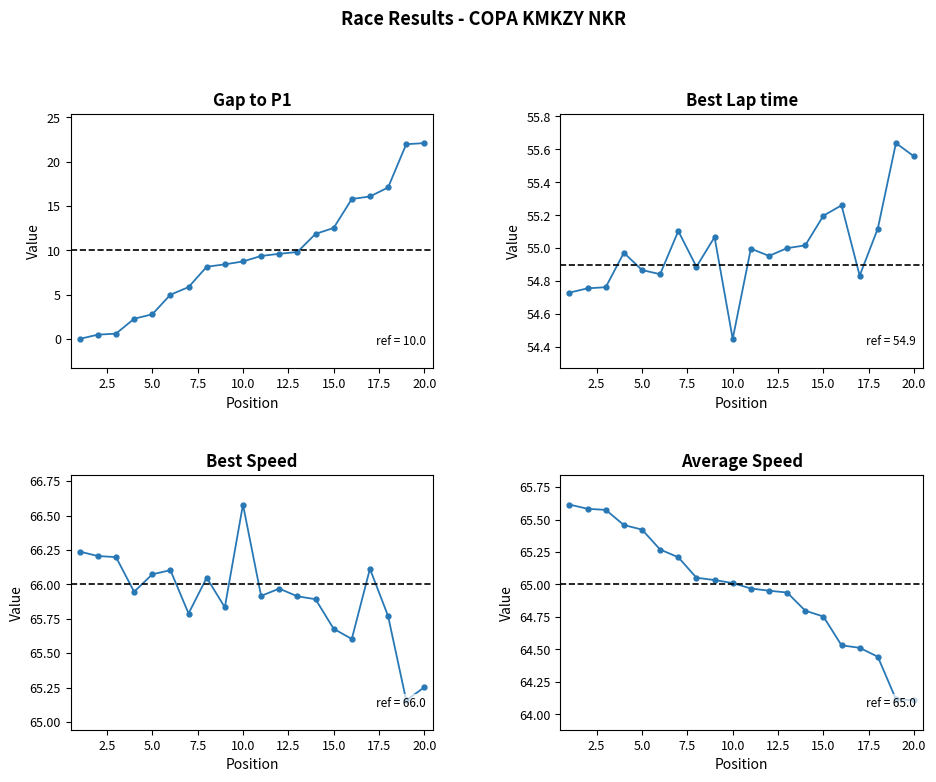

True or false: Best Lap time and Average Speed cross at least once.

False